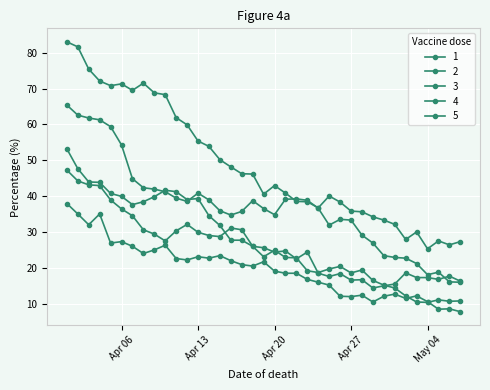

What is the label of the 16th point from the left?

2021-04-16